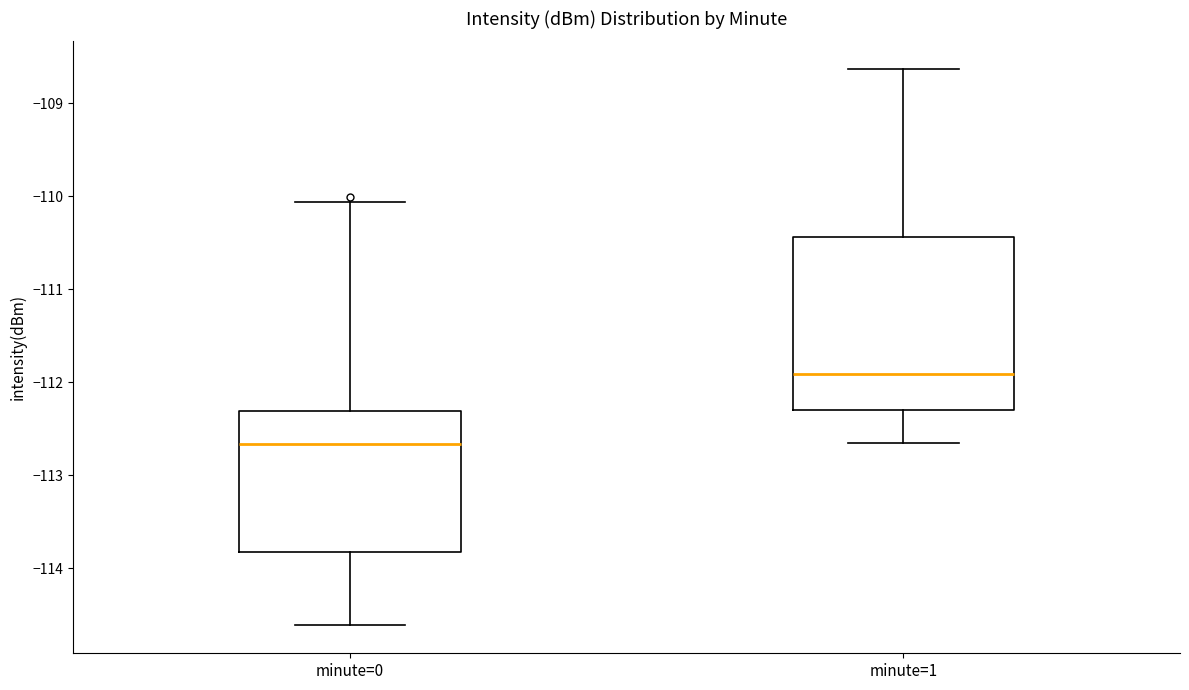

Reading left to right, transcribe this box plot: for each box, give where its median line is, the range the box spans, and where its two whiskers end, as read against the y-axis. The values are not printed on the chart, so give them approximately, as read against the axis.

minute=0: median -112.7, box -113.8 to -112.3, whiskers -114.6 to -110.1
minute=1: median -111.9, box -112.3 to -110.4, whiskers -112.7 to -108.6